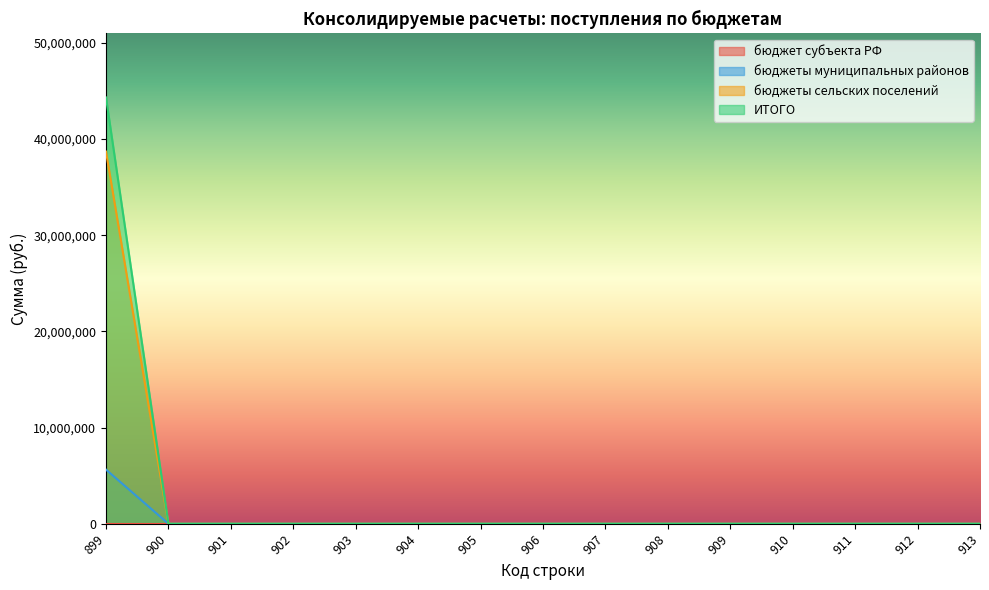

Does the chart display data point markers on the line(s)?

No